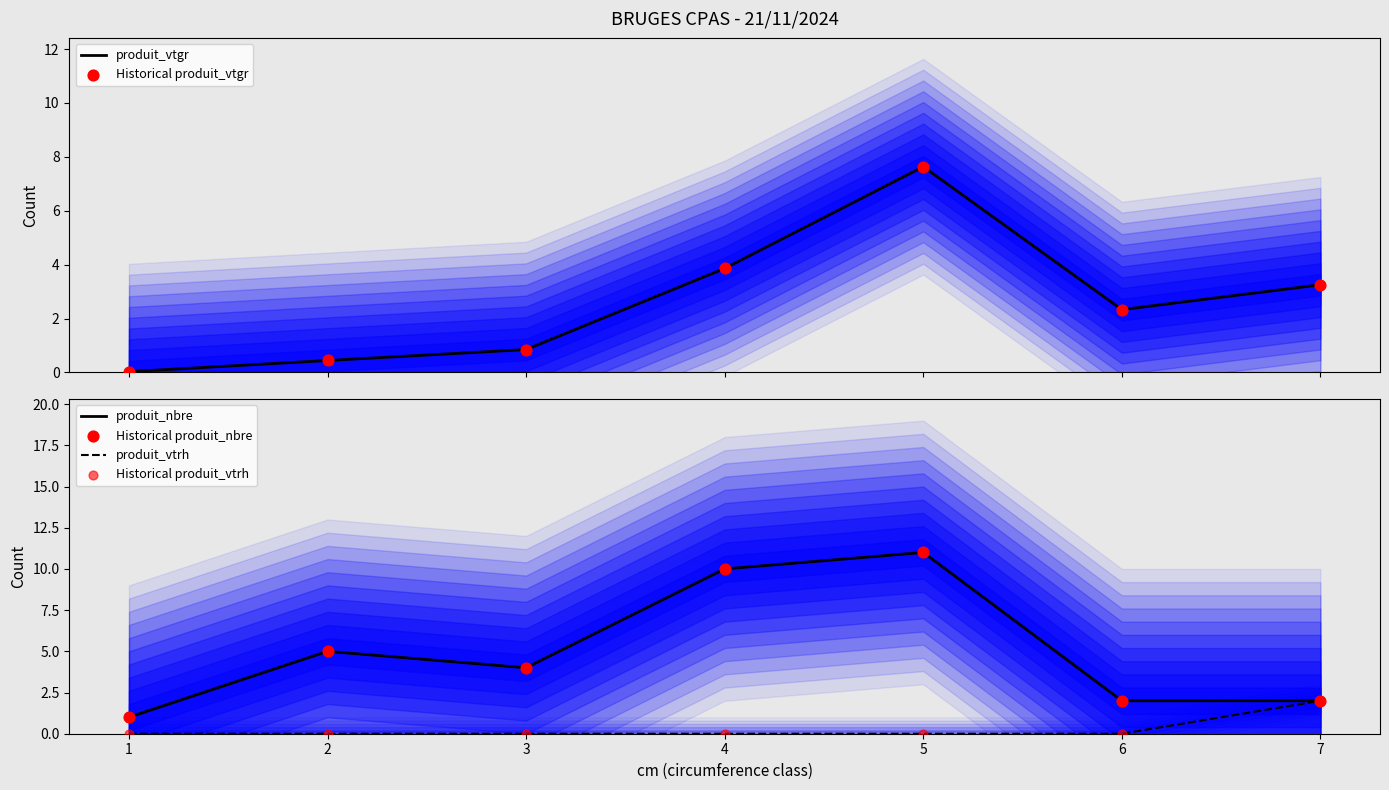

Which series reaches the minimum Y coordinate?

produit_vtrh